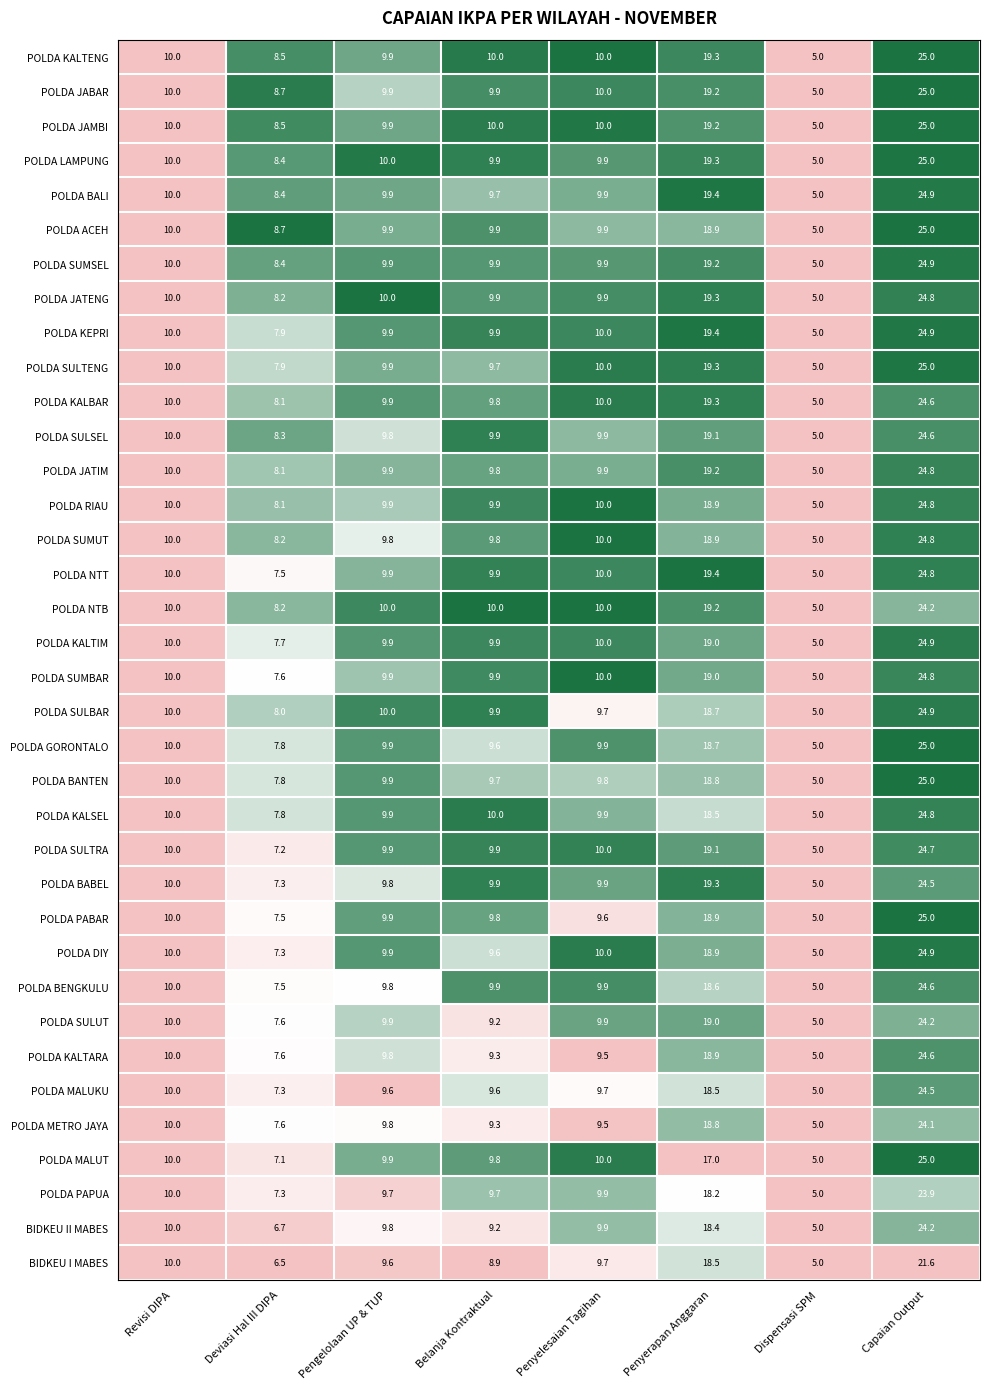

True or false: POLDA SUMSEL has a value of 32.2 at Penyerapan Anggaran.

False